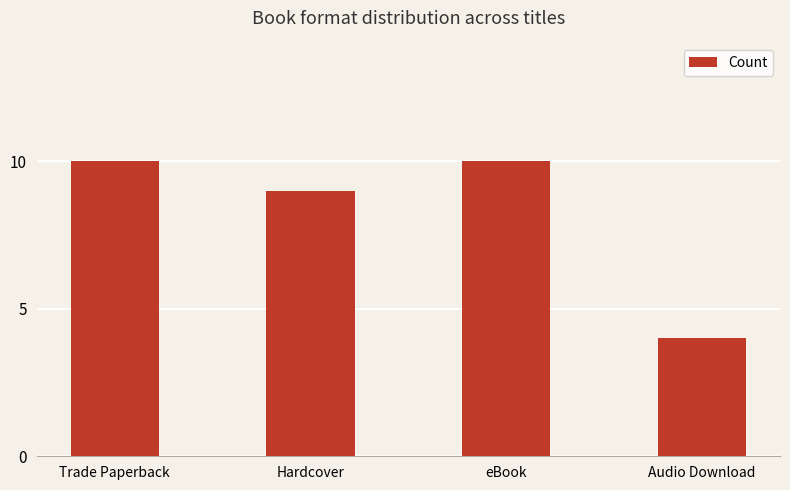

How many bars are there in total?

4